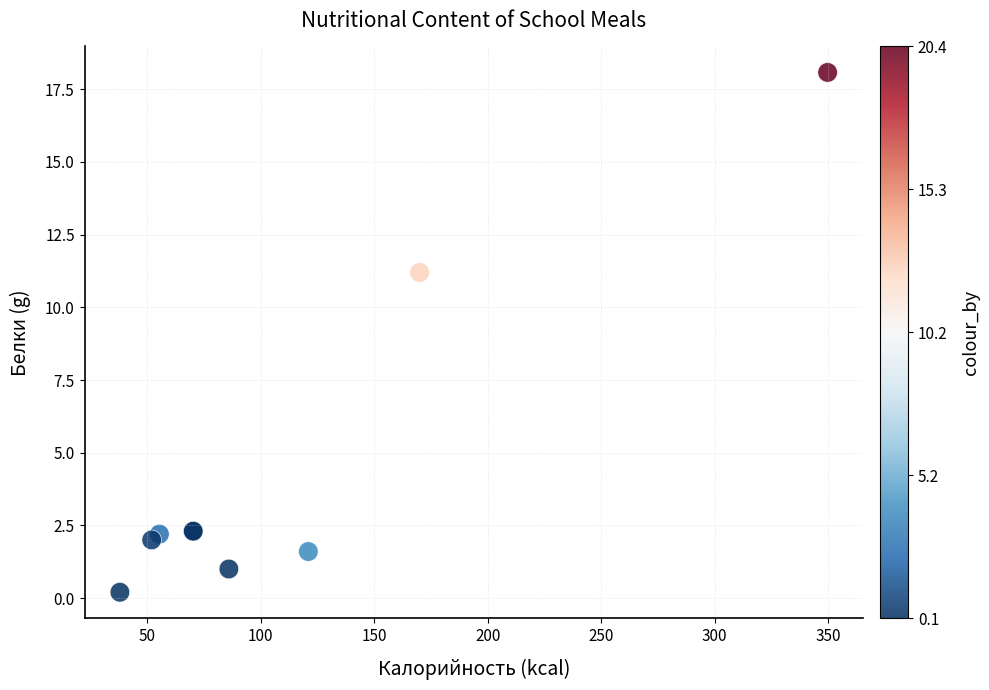

What Y value in the scatter plot is closest to 9?

11.2